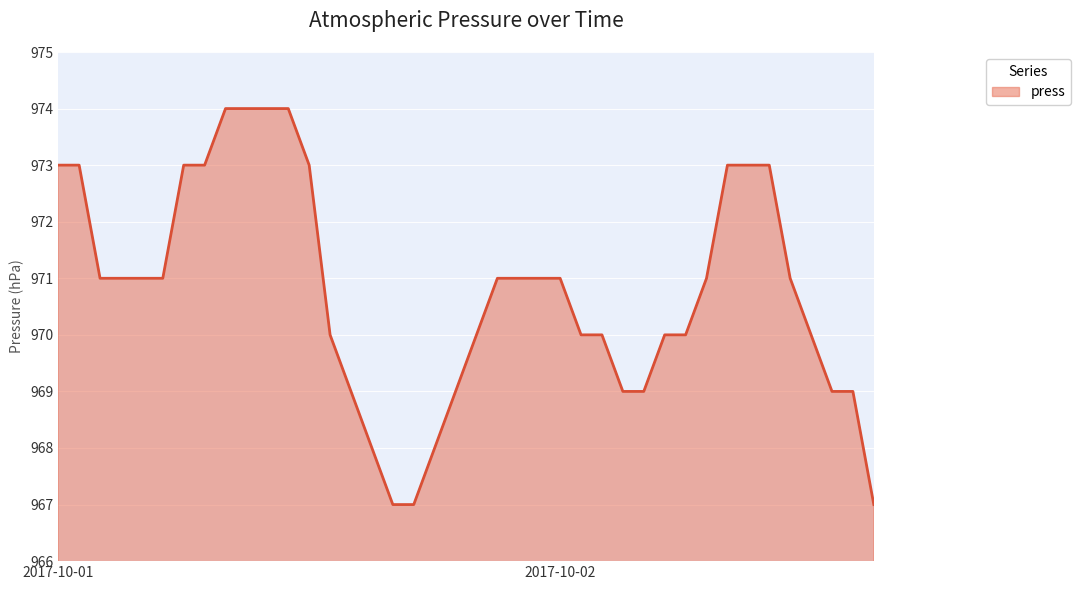

What is the difference between the maximum and minimum values?

7